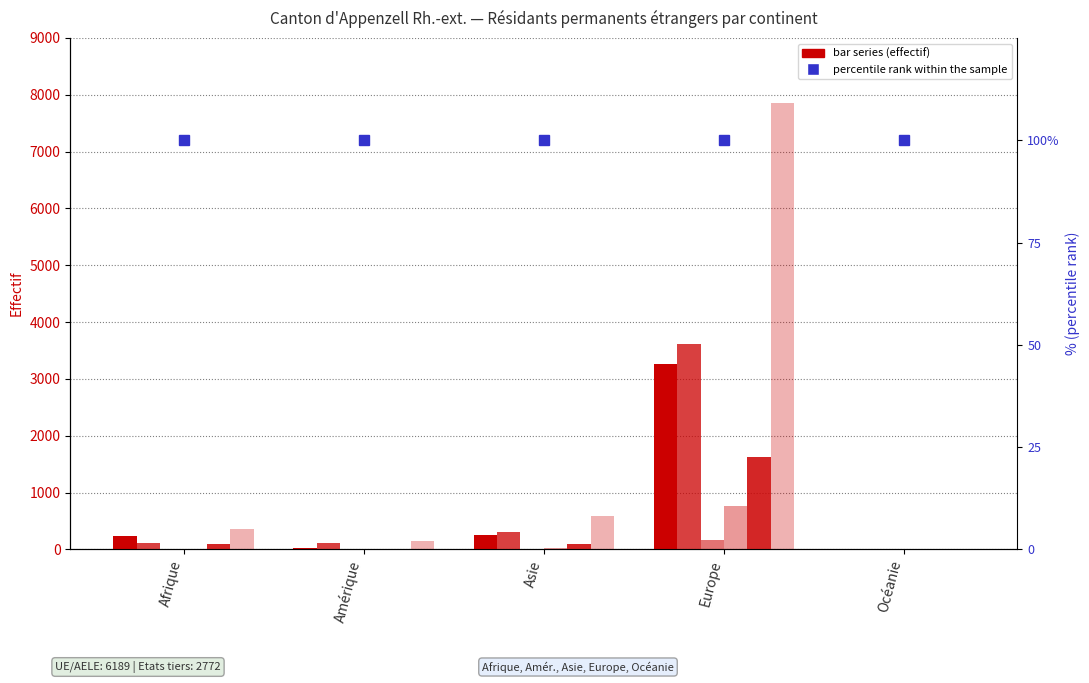

At which label is Divorcé(e) closest to 382?

Asie